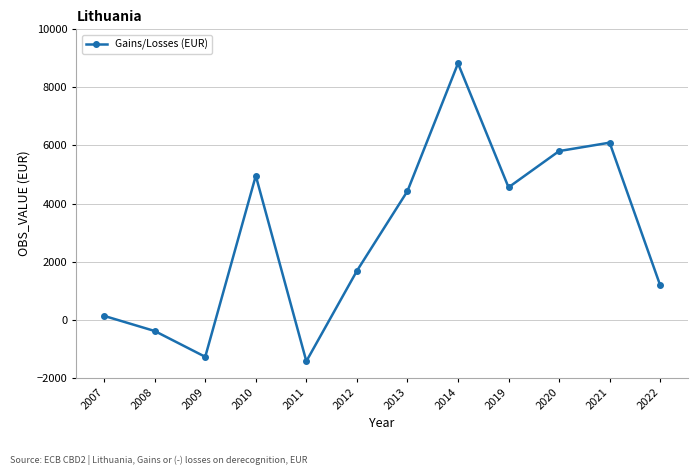

Rank the categories by value from highest to lowest.

2014, 2021, 2020, 2010, 2019, 2013, 2012, 2022, 2007, 2008, 2009, 2011